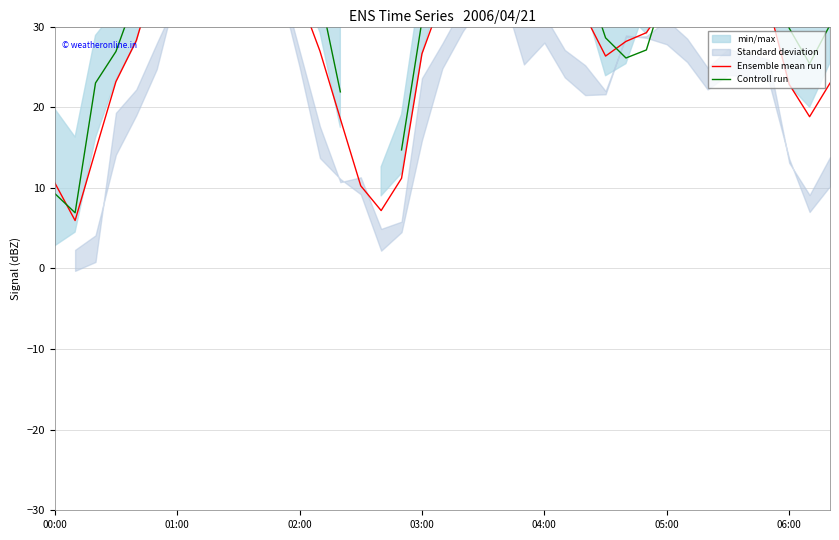

What is the minimum value for Ensemble mean run?

5.9